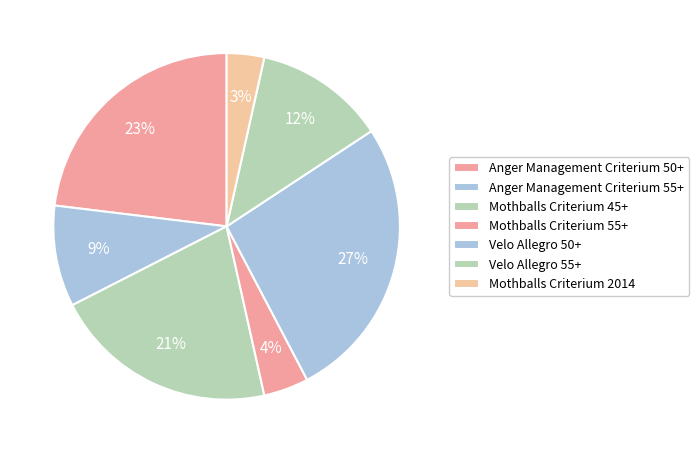

How many slices are in this pie chart?

7